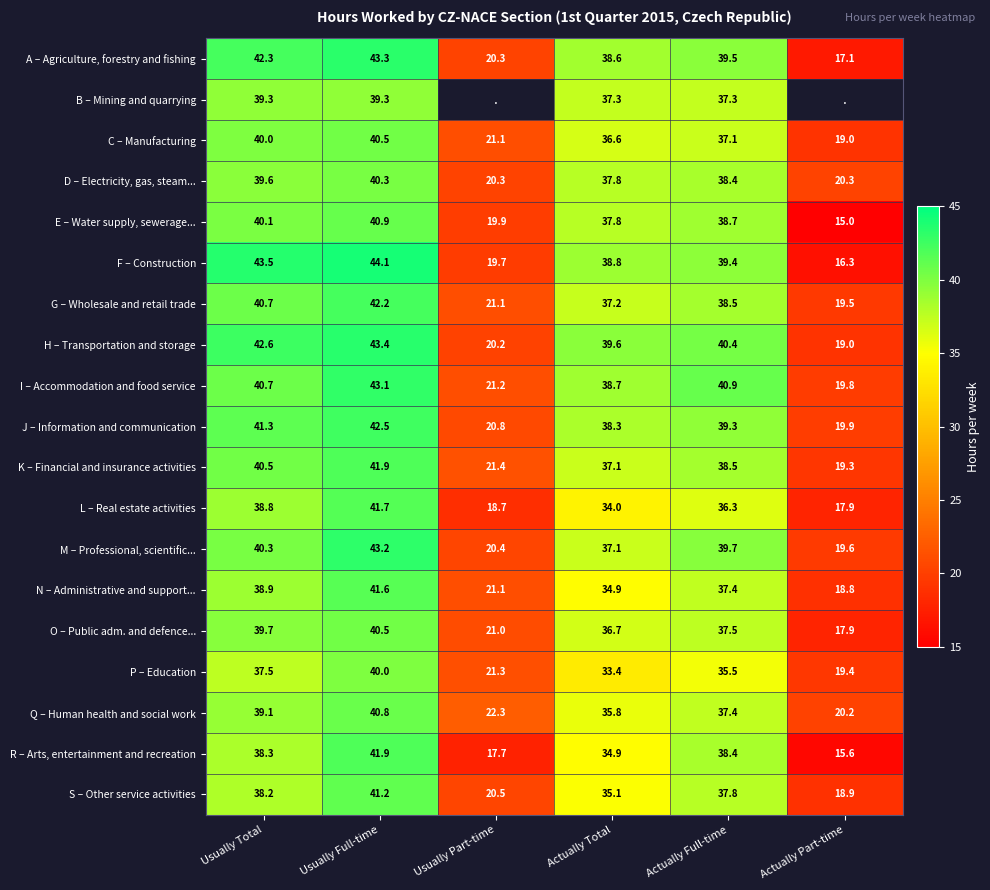

At which label does R – Arts, entertainment and recreation first exceed 38?

Usually Total